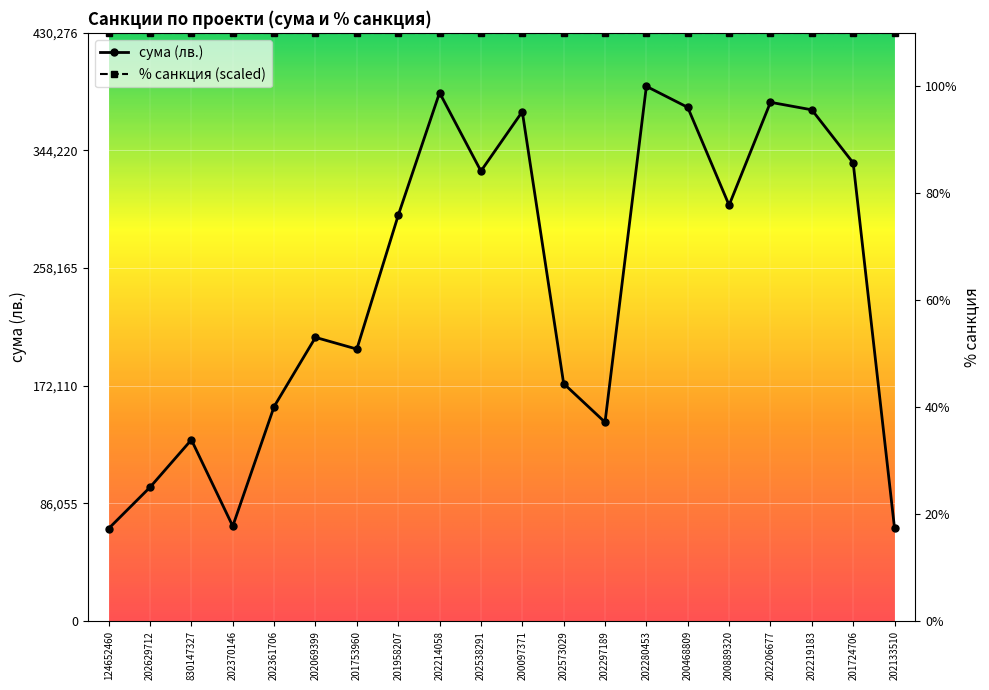

What position from the right is 124652460?

20